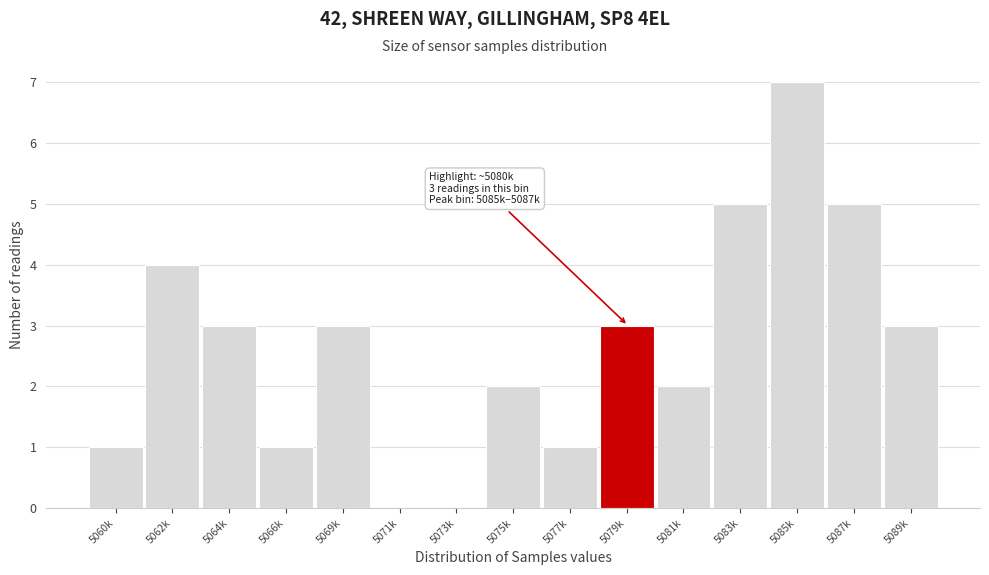

Reading left to right, what are all the values shown in this chart?

5060k=1	5062k=4	5064k=3	5066k=1	5069k=3	5071k=0	5073k=0	5075k=2	5077k=1	5079k=3	5081k=2	5083k=5	5085k=7	5087k=5	5089k=3